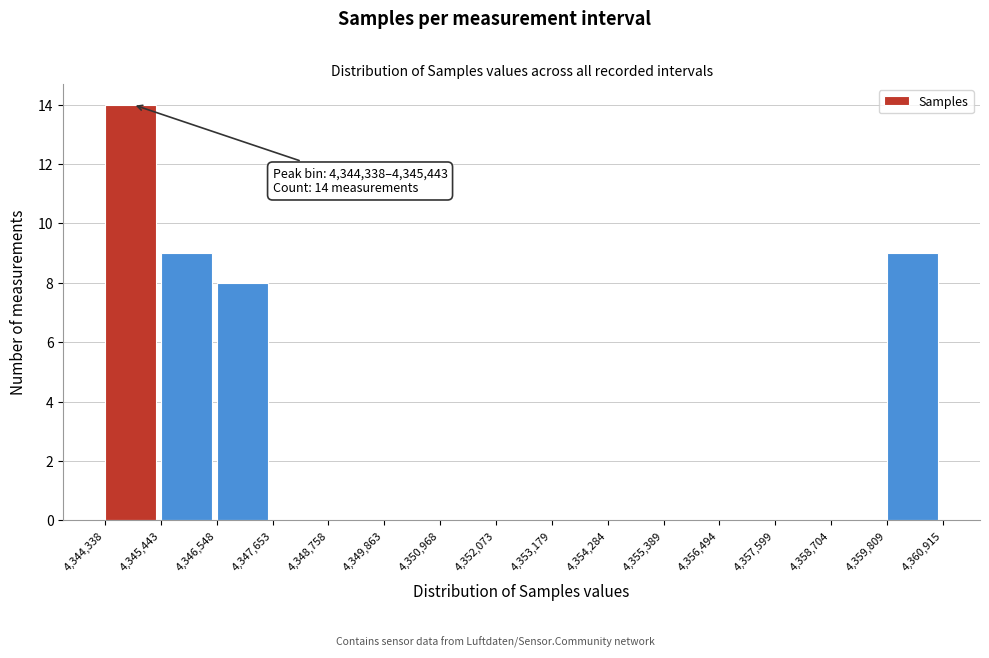

Over which range of the x-axis is the bar tallest?

4,344,338 to 4,345,443